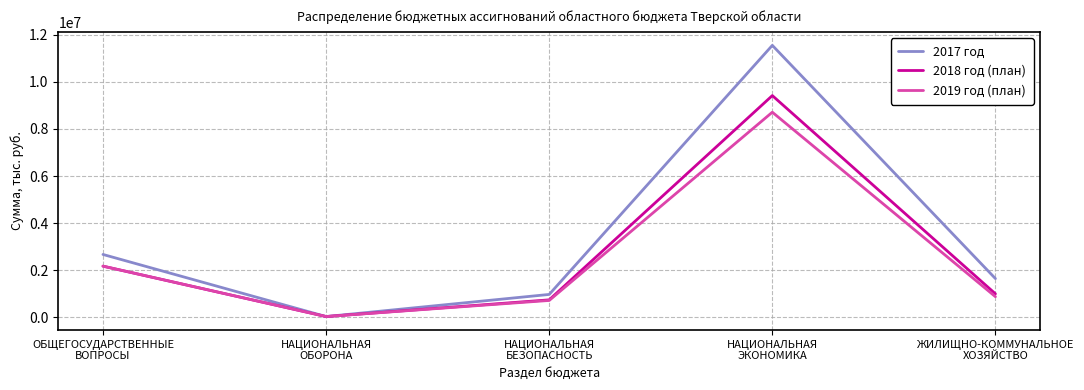

Reading left to right, what are all the values shown in this chart?

2017 год: ОБЩЕГОСУДАРСТВЕННЫЕ
ВОПРОСЫ=2669731.8	НАЦИОНАЛЬНАЯ
ОБОРОНА=31426.1	НАЦИОНАЛЬНАЯ
БЕЗОПАСНОСТЬ=971530.3	НАЦИОНАЛЬНАЯ
ЭКОНОМИКА=11552542.8	ЖИЛИЩНО-КОММУНАЛЬНОЕ
ХОЗЯЙСТВО=1644323.4
2018 год (план): ОБЩЕГОСУДАРСТВЕННЫЕ
ВОПРОСЫ=2173647.2	НАЦИОНАЛЬНАЯ
ОБОРОНА=31460.3	НАЦИОНАЛЬНАЯ
БЕЗОПАСНОСТЬ=740673.1	НАЦИОНАЛЬНАЯ
ЭКОНОМИКА=9418798.2	ЖИЛИЩНО-КОММУНАЛЬНОЕ
ХОЗЯЙСТВО=997155.2
2019 год (план): ОБЩЕГОСУДАРСТВЕННЫЕ
ВОПРОСЫ=2173475.2	НАЦИОНАЛЬНАЯ
ОБОРОНА=32606.9	НАЦИОНАЛЬНАЯ
БЕЗОПАСНОСТЬ=715556.2	НАЦИОНАЛЬНАЯ
ЭКОНОМИКА=8712609.4	ЖИЛИЩНО-КОММУНАЛЬНОЕ
ХОЗЯЙСТВО=875597.1